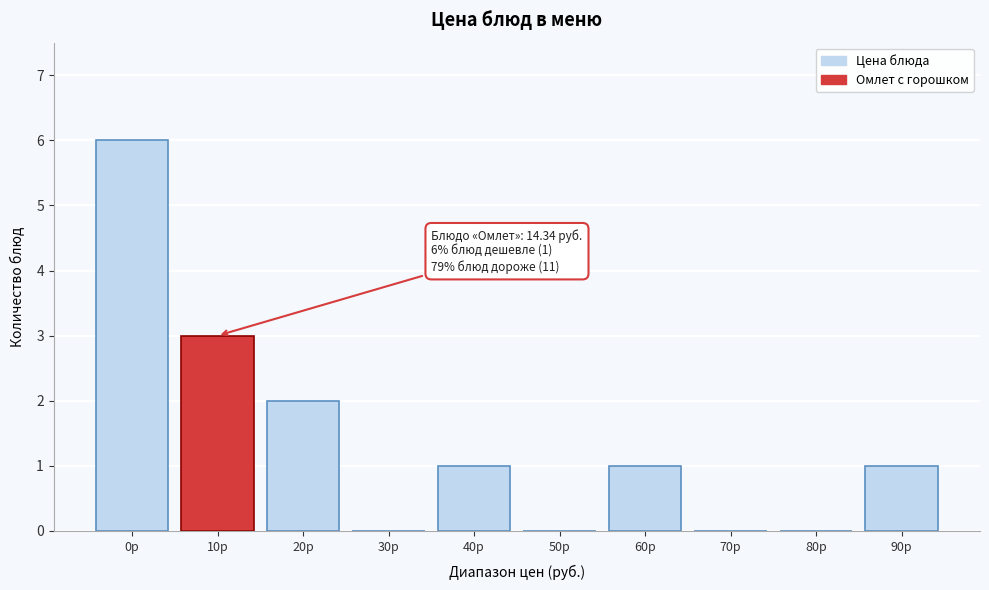

Reading left to right, what are all the values shown in this chart?

0р=6	10р=3	20р=2	30р=0	40р=1	50р=0	60р=1	70р=0	80р=0	90р=1